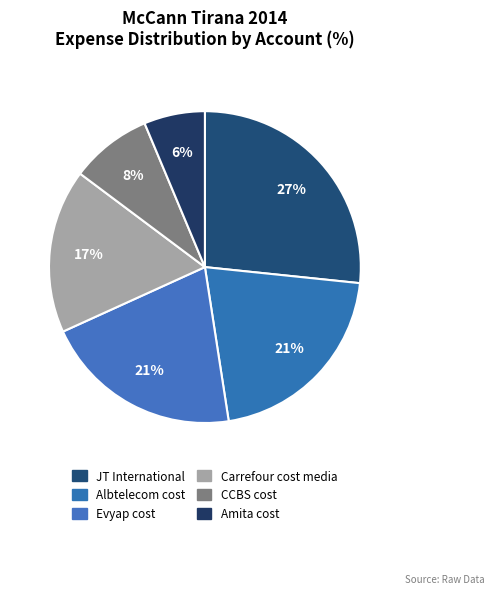

Which category has the biggest portion of the pie?

JT International